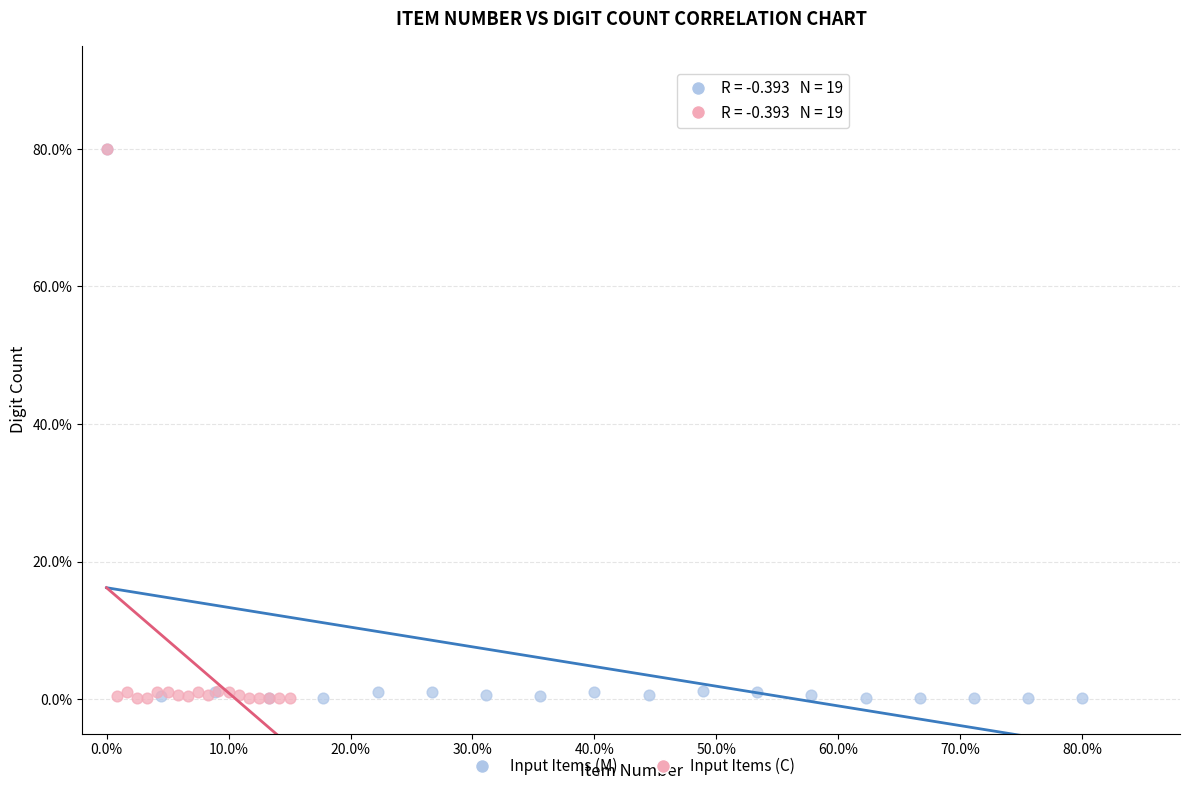

What are all the series names shown in the legend?

Input Items (M), Input Items (C)